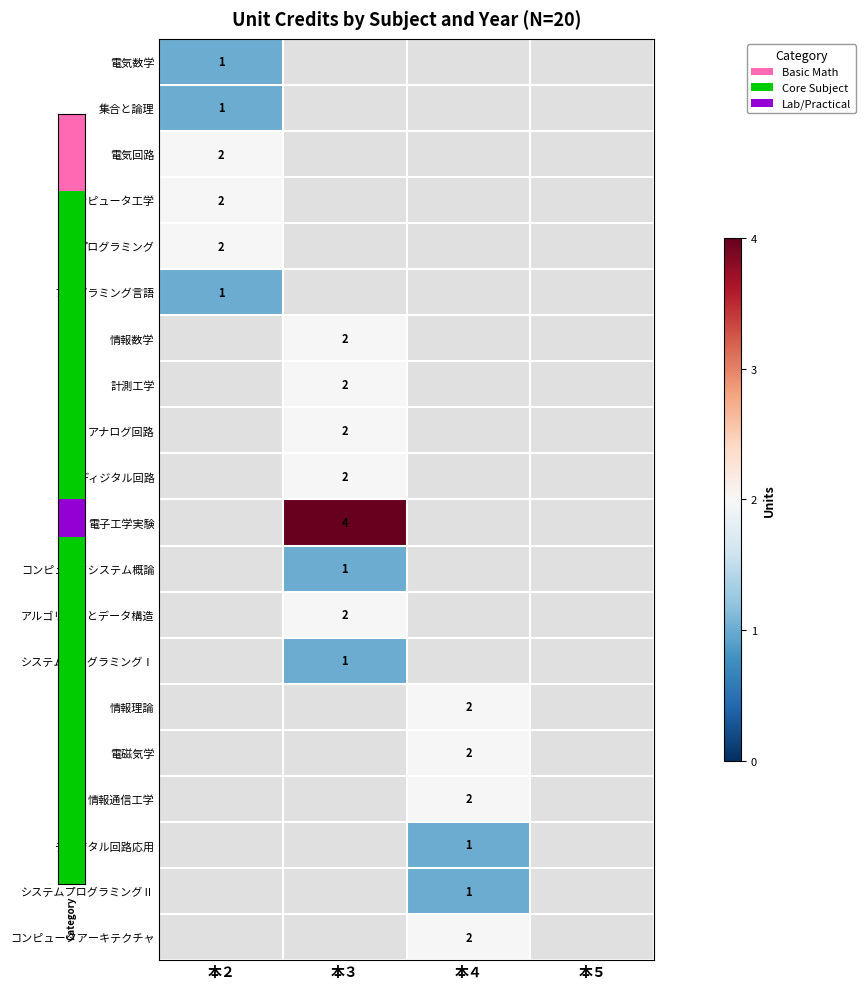

How many positive values does the アナログ回路 series have?

1